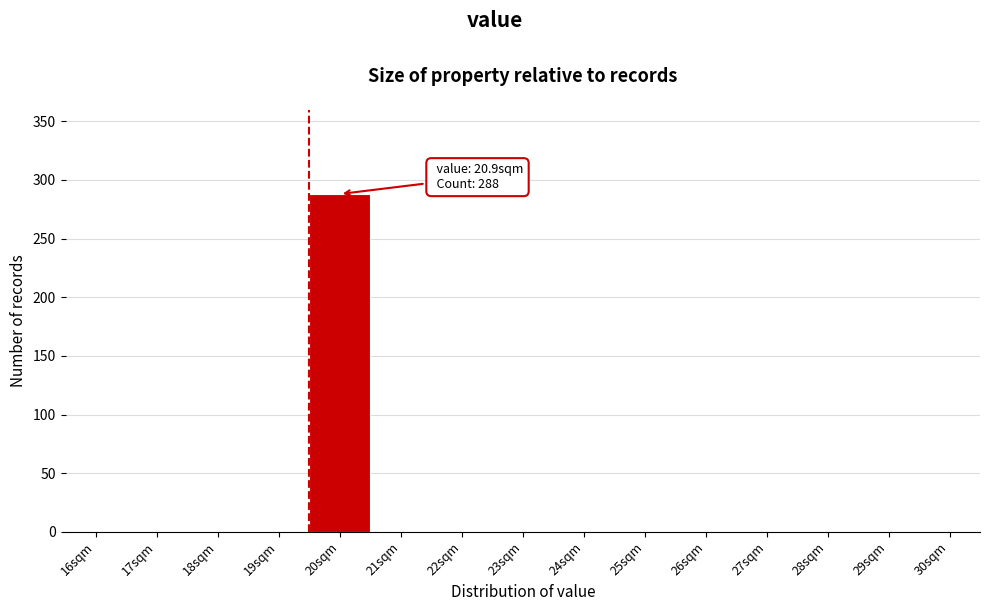

Reading right to left, what are all the values shown in this chart?

30sqm=0	29sqm=0	28sqm=0	27sqm=0	26sqm=0	25sqm=0	24sqm=0	23sqm=0	22sqm=0	21sqm=0	20sqm=288	19sqm=0	18sqm=0	17sqm=0	16sqm=0